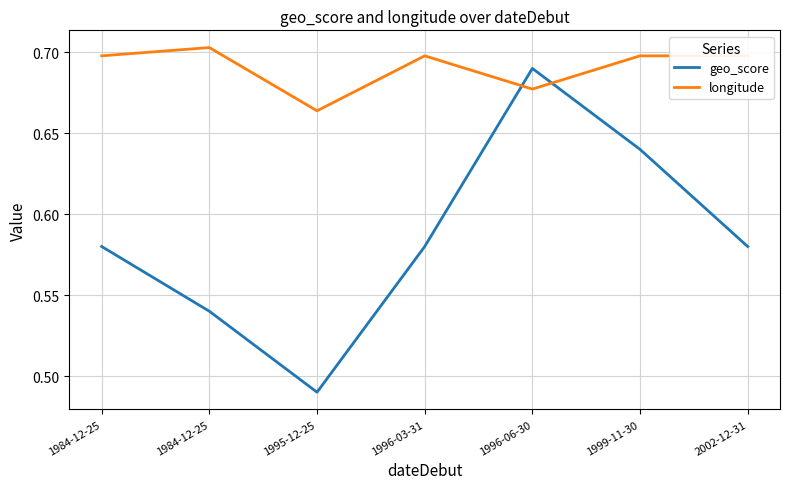

What are all the series names shown in the legend?

geo_score, longitude